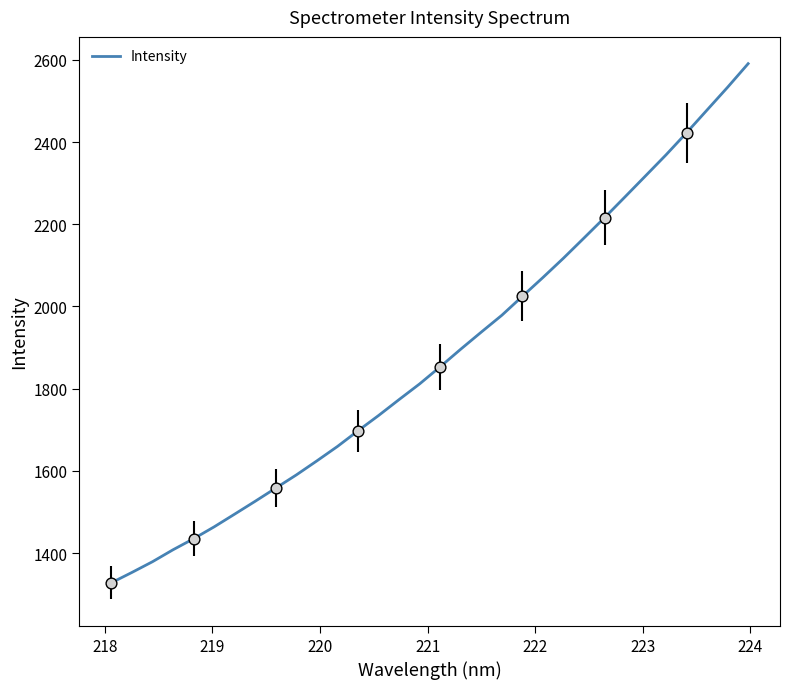

What is the difference between the maximum and minimum values?

1263.0